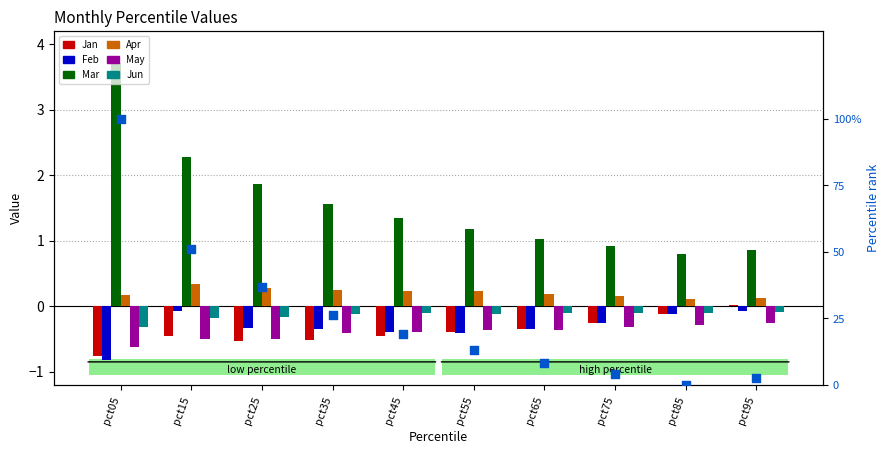

Which series has the widest spread of Y values?

Mar